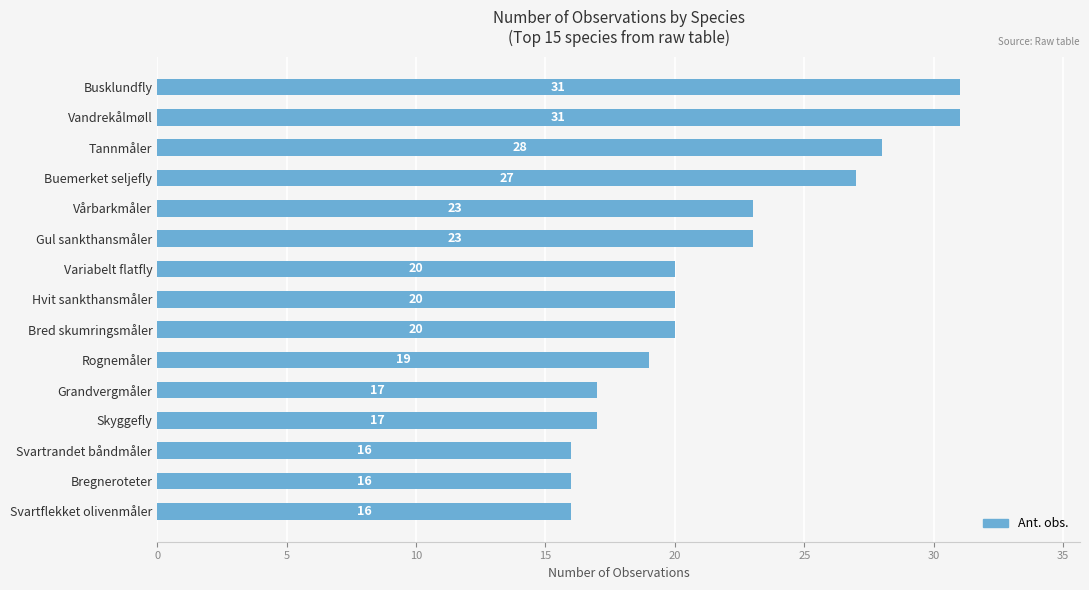

Is it true that the value at Variabelt flatfly is 20?

True